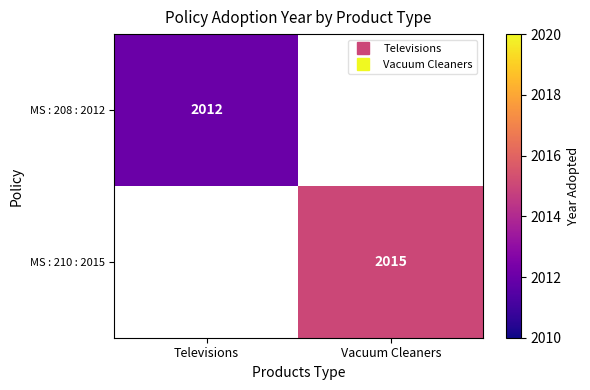

What is the maximum value shown in the chart?

2015.0